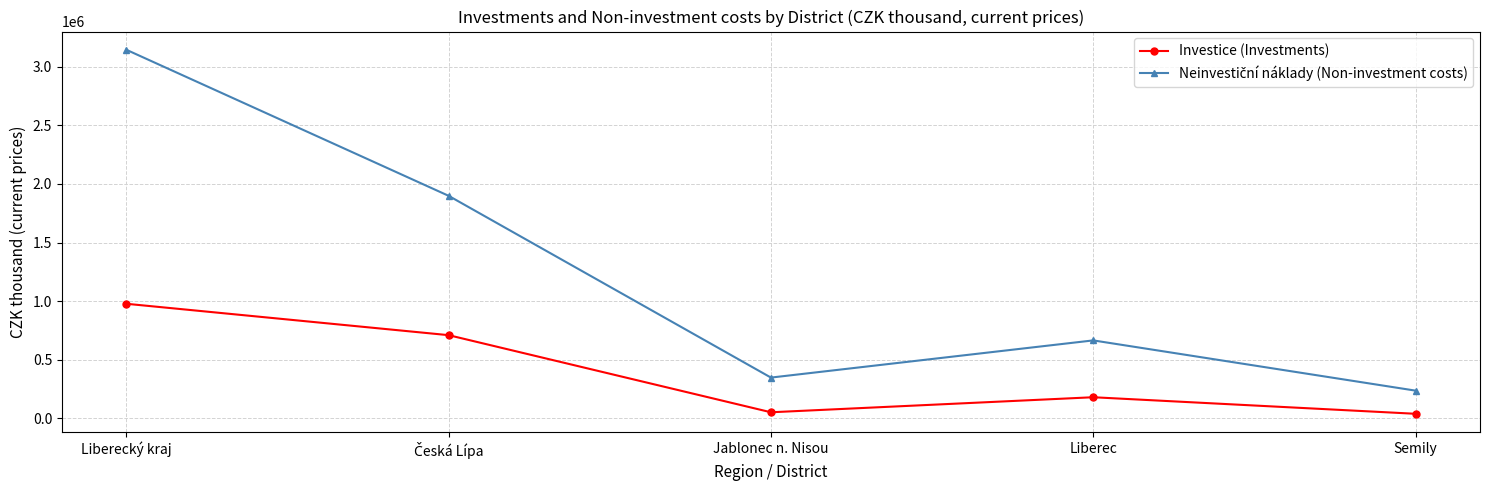

What is the sum of all Investice (Investments) values?

1954158